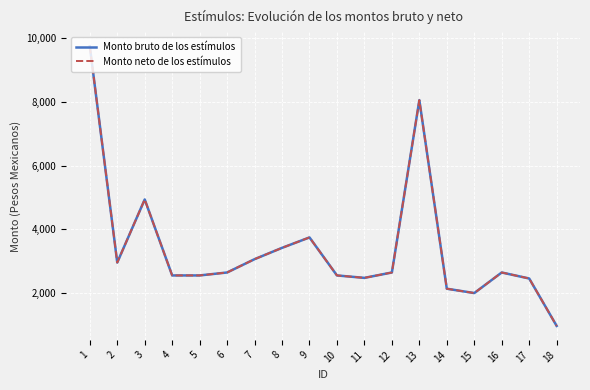

What is the value of the Monto bruto de los estímulos point at the 13th from the left?

8053.6